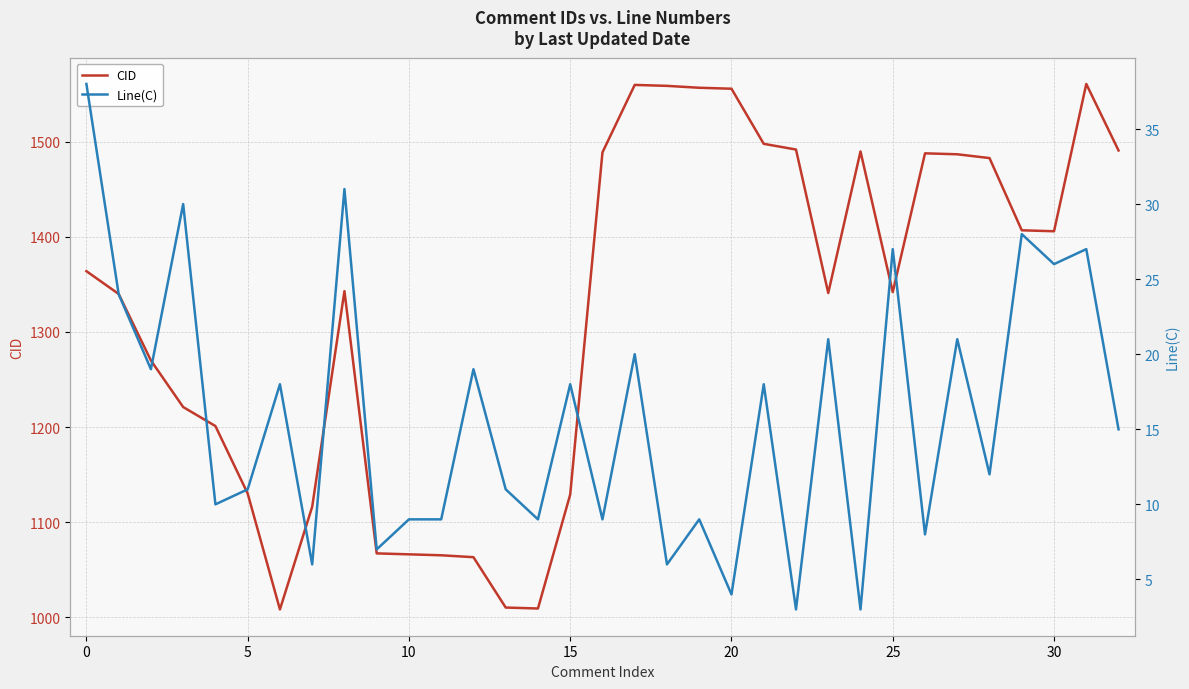

Which series has the largest total across all categories?

CID